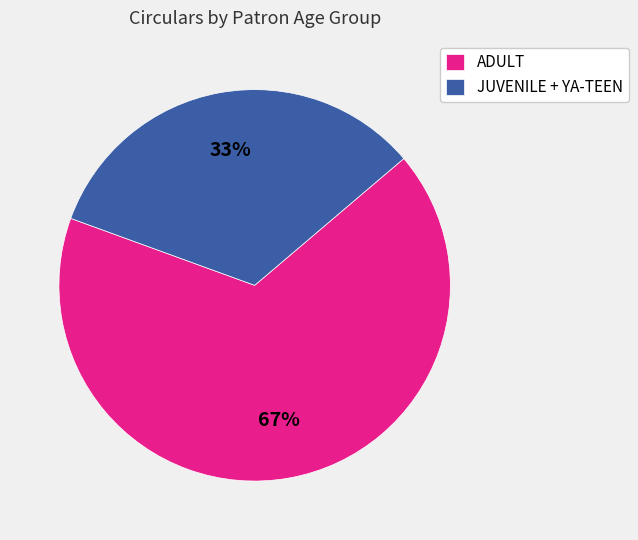

How many slices are in this pie chart?

2